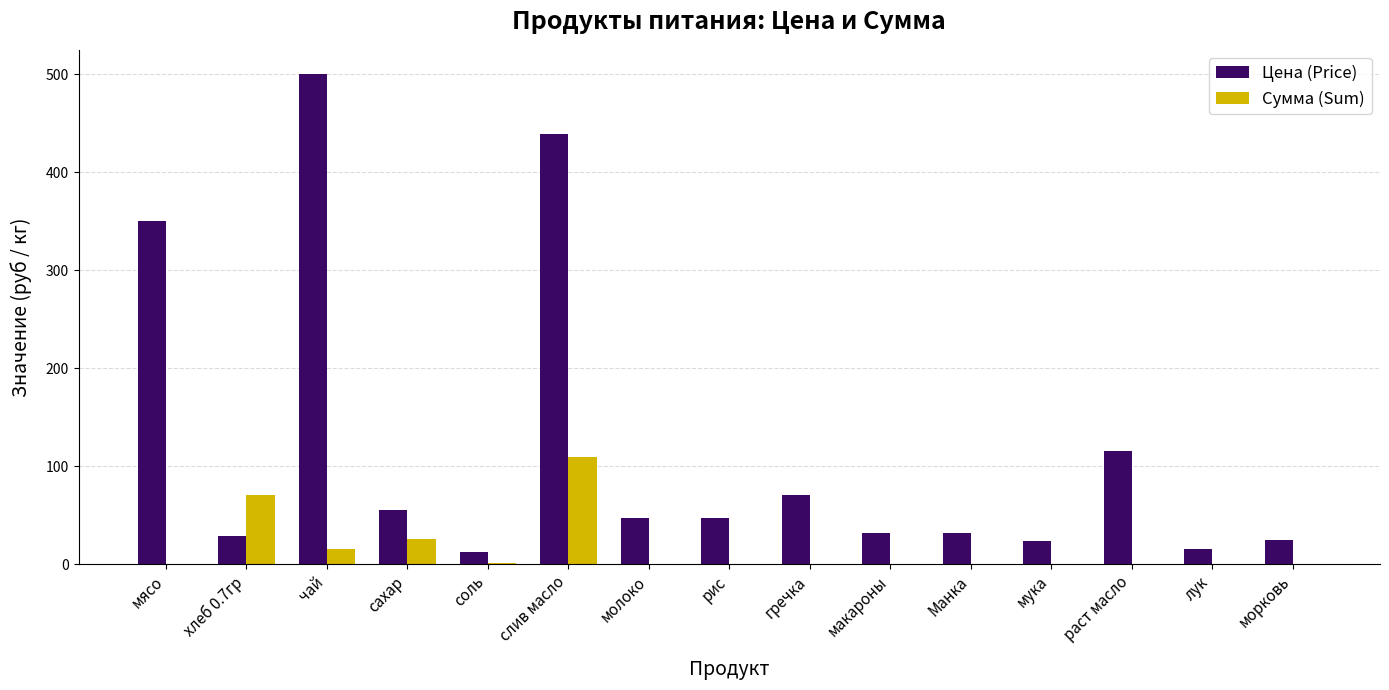

Count the number of categories in the chart.

15